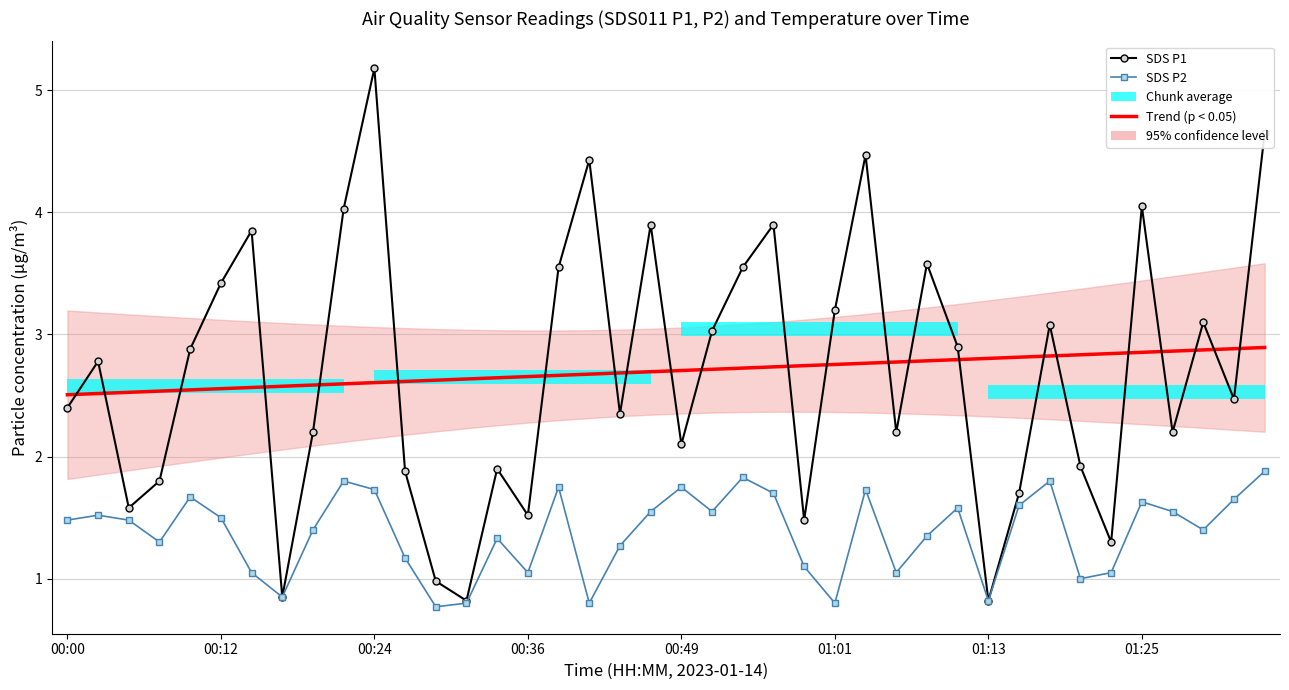

After their last crossing, which series has the higher values: SDS P1 or Trend (p < 0.05)?

SDS P1